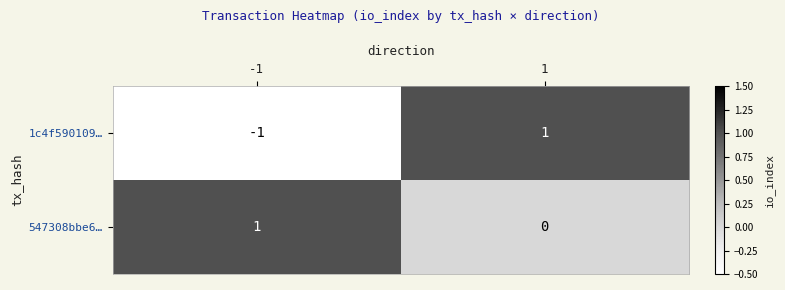

Reading right to left, what are all the values shown in this chart?

1c4f590109…: 1=1	-1=-1
547308bbe6…: 1=0	-1=1